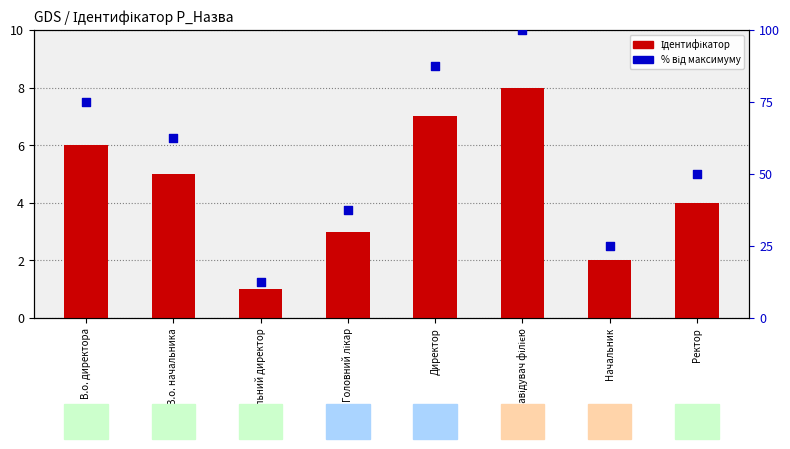

Which series reaches the maximum Y coordinate?

% від максимуму